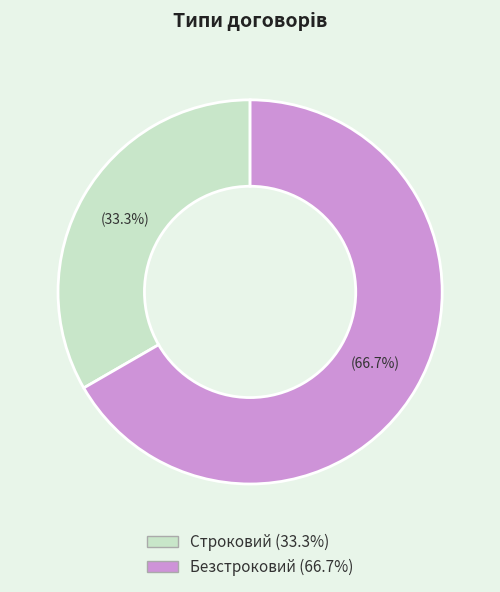

Is there any slice that represents more than half of the pie?

Yes